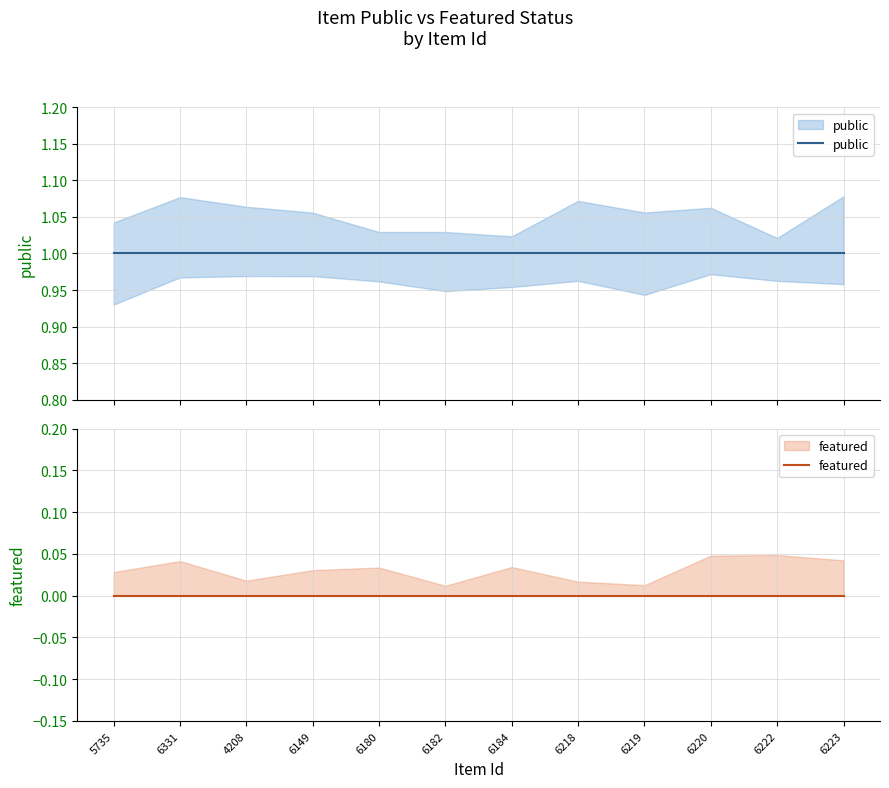

Is the value of public at 6218 greater than the value of featured at 6220?

Yes